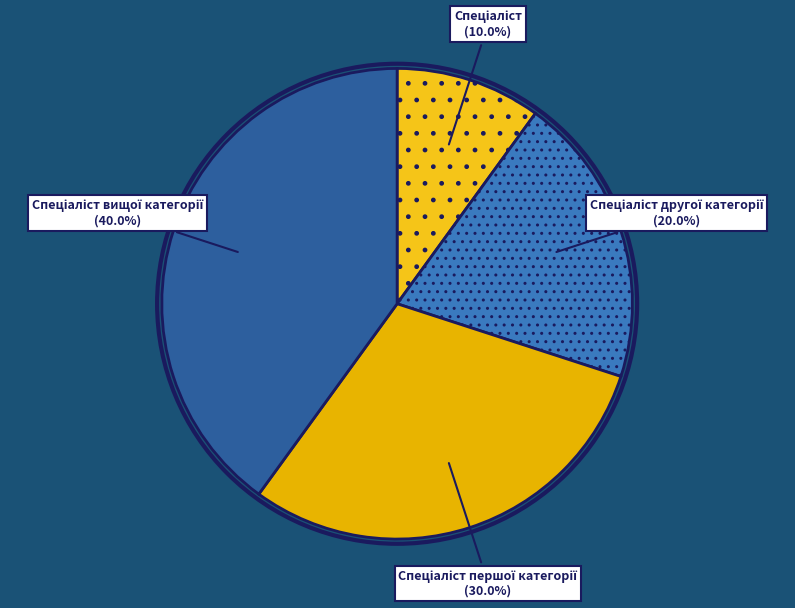

Is there a majority slice in this chart?

No